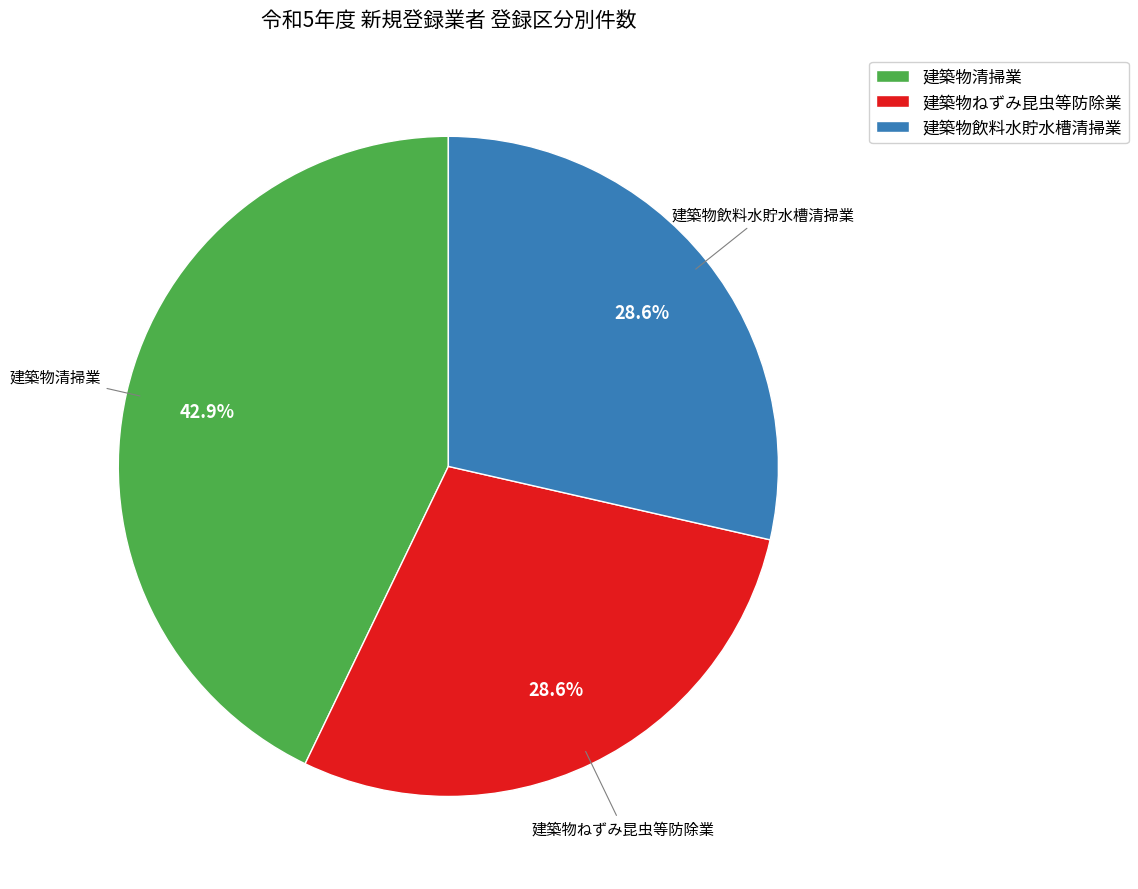

What is the ratio of the value at 建築物飲料水貯水槽清掃業 to the value at 建築物ねずみ昆虫等防除業?

1.0